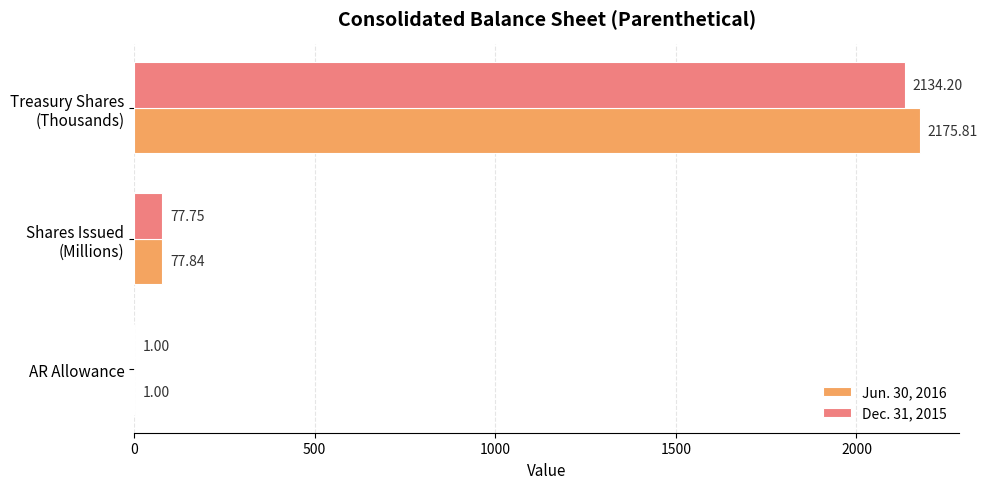

What is the total value across all series at AR Allowance?

2.0